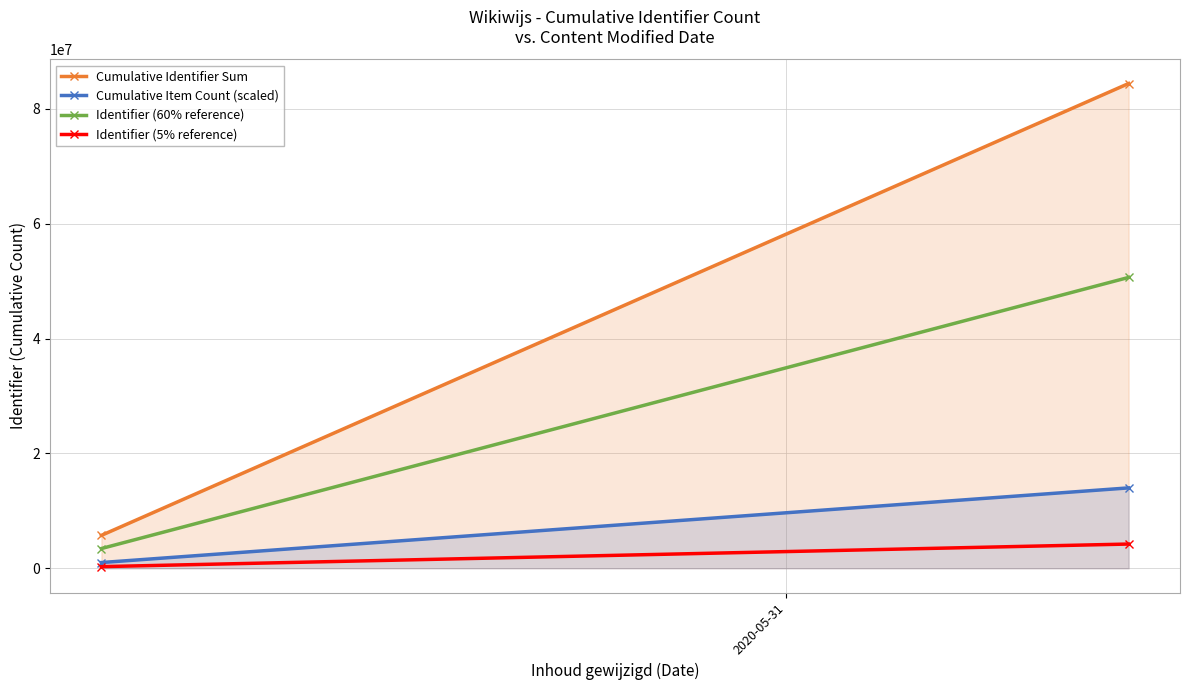

Which series has the largest total across all categories?

Cumulative Identifier Sum